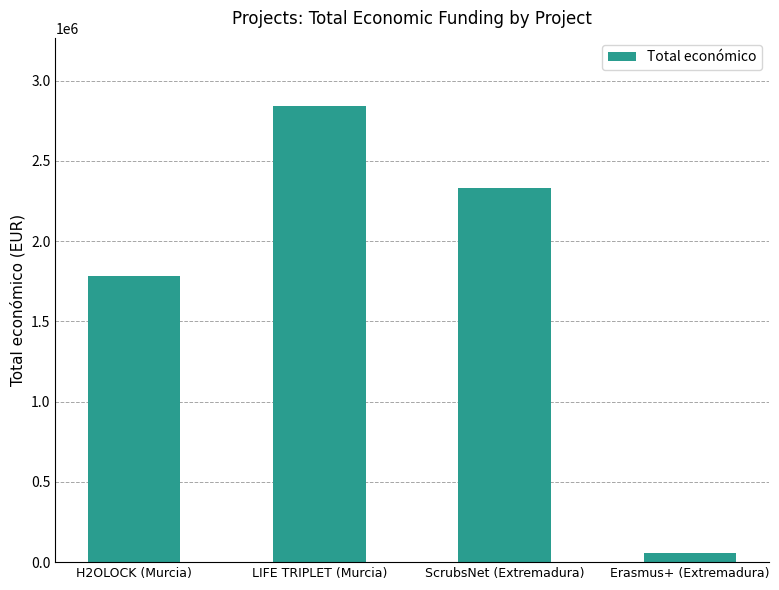

Reading left to right, transcribe all the data shown in this chart.

H2OLOCK (Murcia)=1782371	LIFE TRIPLET (Murcia)=2839669	ScrubsNet (Extremadura)=2329866	Erasmus+ (Extremadura)=60000